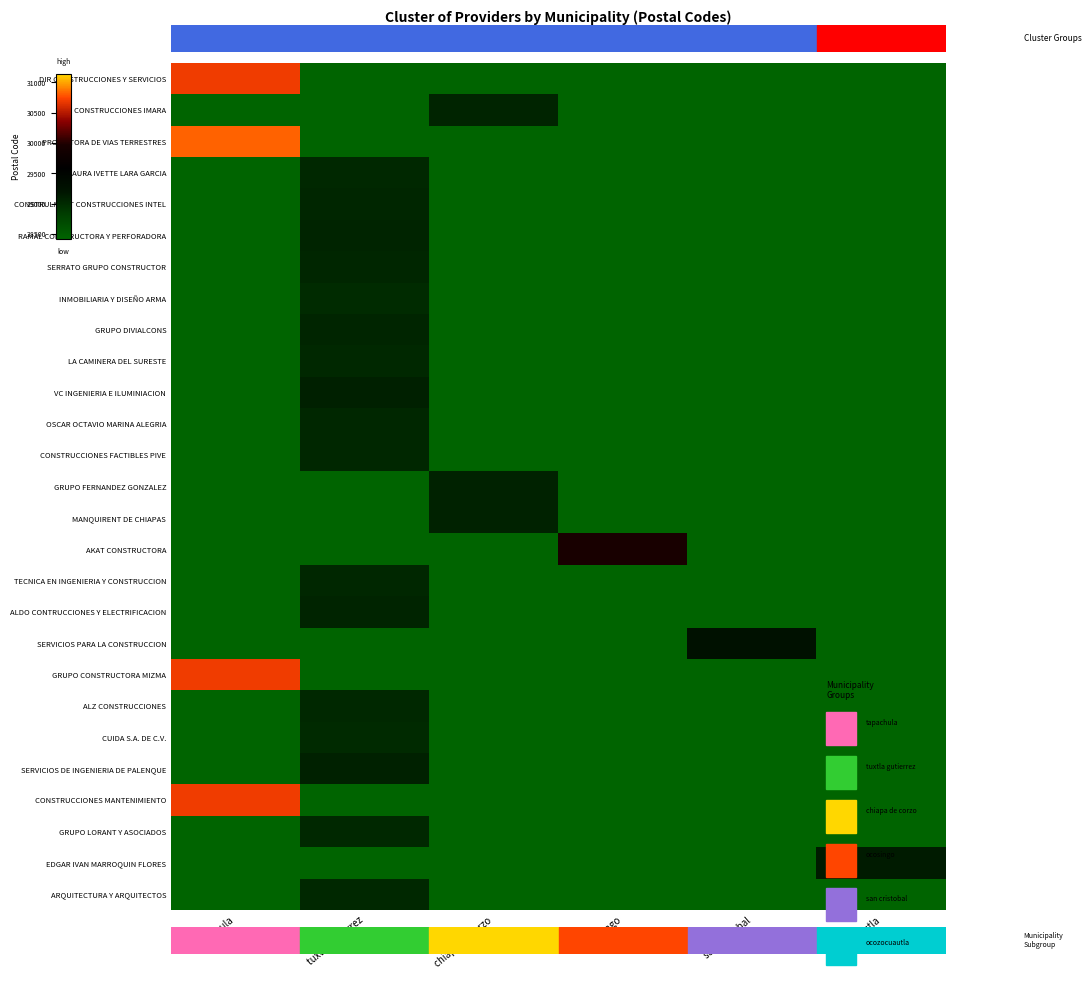

Reading left to right, extract all data points from this chart.

DIR CONSTRUCCIONES Y SERVICIOS: tapachula=30700	tuxtla gutierrez=0	chiapa de corzo=0	ocosingo=0	san cristobal=0	ocozocuautla=0
CONSTRUCCIONES IMARA: tapachula=0	tuxtla gutierrez=0	chiapa de corzo=29060	ocosingo=0	san cristobal=0	ocozocuautla=0
PROMOTORA DE VIAS TERRESTRES: tapachula=30830	tuxtla gutierrez=0	chiapa de corzo=0	ocosingo=0	san cristobal=0	ocozocuautla=0
LAURA IVETTE LARA GARCIA: tapachula=0	tuxtla gutierrez=29020	chiapa de corzo=0	ocosingo=0	san cristobal=0	ocozocuautla=0
CONSTRULMART CONSTRUCCIONES INTEL: tapachula=0	tuxtla gutierrez=29040	chiapa de corzo=0	ocosingo=0	san cristobal=0	ocozocuautla=0
RAMAL CONSTRUCTORA Y PERFORADORA: tapachula=0	tuxtla gutierrez=29059	chiapa de corzo=0	ocosingo=0	san cristobal=0	ocozocuautla=0
SERRATO GRUPO CONSTRUCTOR: tapachula=0	tuxtla gutierrez=29040	chiapa de corzo=0	ocosingo=0	san cristobal=0	ocozocuautla=0
INMOBILIARIA Y DISEÑO ARMA: tapachula=0	tuxtla gutierrez=29000	chiapa de corzo=0	ocosingo=0	san cristobal=0	ocozocuautla=0
GRUPO DIVIALCONS: tapachula=0	tuxtla gutierrez=29050	chiapa de corzo=0	ocosingo=0	san cristobal=0	ocozocuautla=0
LA CAMINERA DEL SURESTE: tapachula=0	tuxtla gutierrez=29020	chiapa de corzo=0	ocosingo=0	san cristobal=0	ocozocuautla=0
VC INGENIERIA E ILUMINIACION: tapachula=0	tuxtla gutierrez=29096	chiapa de corzo=0	ocosingo=0	san cristobal=0	ocozocuautla=0
OSCAR OCTAVIO MARINA ALEGRIA: tapachula=0	tuxtla gutierrez=29026	chiapa de corzo=0	ocosingo=0	san cristobal=0	ocozocuautla=0
CONSTRUCCIONES FACTIBLES PIVE: tapachula=0	tuxtla gutierrez=29030	chiapa de corzo=0	ocosingo=0	san cristobal=0	ocozocuautla=0
GRUPO FERNANDEZ GONZALEZ: tapachula=0	tuxtla gutierrez=0	chiapa de corzo=29070	ocosingo=0	san cristobal=0	ocozocuautla=0
MANQUIRENT DE CHIAPAS: tapachula=0	tuxtla gutierrez=0	chiapa de corzo=29070	ocosingo=0	san cristobal=0	ocozocuautla=0
AKAT CONSTRUCTORA: tapachula=0	tuxtla gutierrez=0	chiapa de corzo=0	ocosingo=29950	san cristobal=0	ocozocuautla=0
TECNICA EN INGENIERIA Y CONSTRUCCION: tapachula=0	tuxtla gutierrez=29034	chiapa de corzo=0	ocosingo=0	san cristobal=0	ocozocuautla=0
ALDO CONTRUCCIONES Y ELECTRIFICACION: tapachula=0	tuxtla gutierrez=29066	chiapa de corzo=0	ocosingo=0	san cristobal=0	ocozocuautla=0
SERVICIOS PARA LA CONSTRUCCION: tapachula=0	tuxtla gutierrez=0	chiapa de corzo=0	ocosingo=0	san cristobal=29264	ocozocuautla=0
GRUPO CONSTRUCTORA MIZMA: tapachula=30700	tuxtla gutierrez=0	chiapa de corzo=0	ocosingo=0	san cristobal=0	ocozocuautla=0
ALZ CONSTRUCCIONES: tapachula=0	tuxtla gutierrez=29020	chiapa de corzo=0	ocosingo=0	san cristobal=0	ocozocuautla=0
CUIDA S.A. DE C.V.: tapachula=0	tuxtla gutierrez=29010	chiapa de corzo=0	ocosingo=0	san cristobal=0	ocozocuautla=0
SERVICIOS DE INGENIERIA DE PALENQUE: tapachula=0	tuxtla gutierrez=29086	chiapa de corzo=0	ocosingo=0	san cristobal=0	ocozocuautla=0
CONSTRUCCIONES MANTENIMIENTO: tapachula=30700	tuxtla gutierrez=0	chiapa de corzo=0	ocosingo=0	san cristobal=0	ocozocuautla=0
GRUPO LORANT Y ASOCIADOS: tapachula=0	tuxtla gutierrez=29020	chiapa de corzo=0	ocosingo=0	san cristobal=0	ocozocuautla=0
EDGAR IVAN MARROQUIN FLORES: tapachula=0	tuxtla gutierrez=0	chiapa de corzo=0	ocosingo=0	san cristobal=0	ocozocuautla=29140
ARQUITECTURA Y ARQUITECTOS: tapachula=0	tuxtla gutierrez=29023	chiapa de corzo=0	ocosingo=0	san cristobal=0	ocozocuautla=0